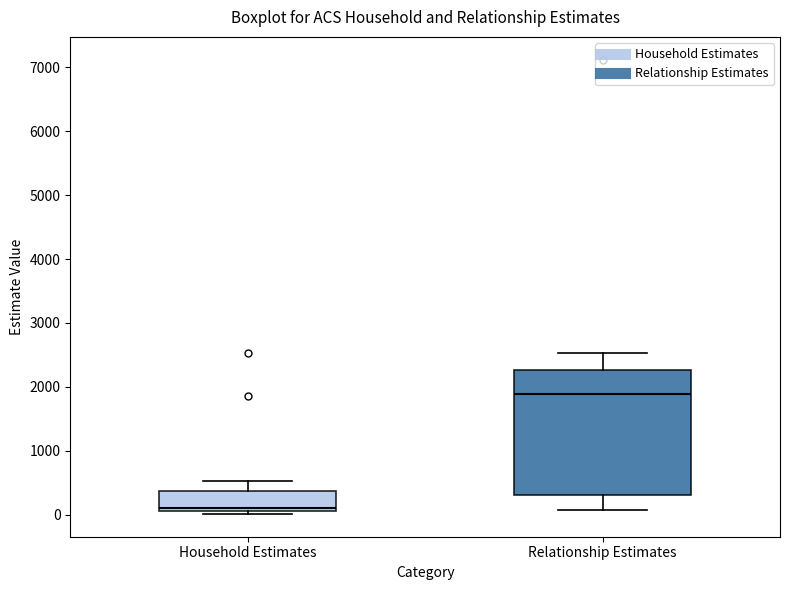

Which box is the tallest, from its lower edge to its upper edge?

Relationship Estimates